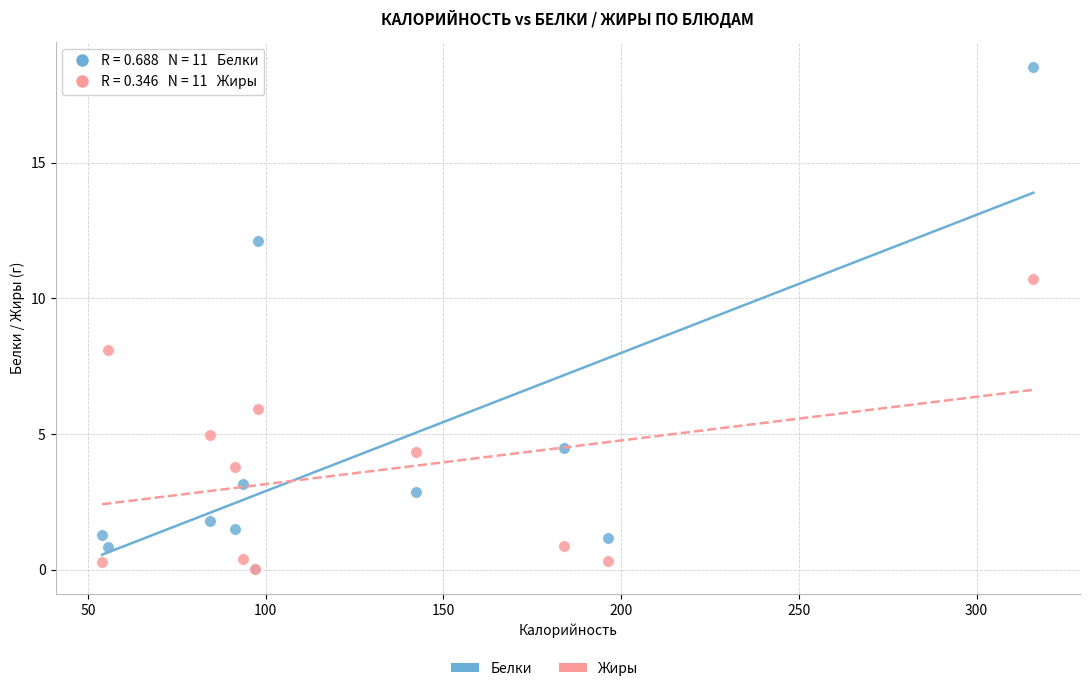

In the Белки series, what Y value is closest to 9?

12.1